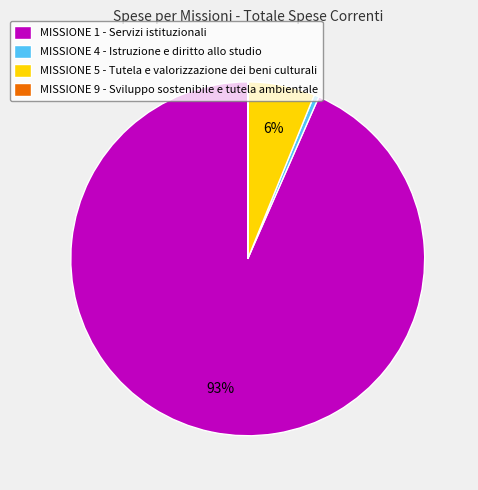

To the nearest percent, what is the combined percentage of MISSIONE 4 - Istruzione e diritto allo studio and MISSIONE 1 - Servizi istituzionali?

94%